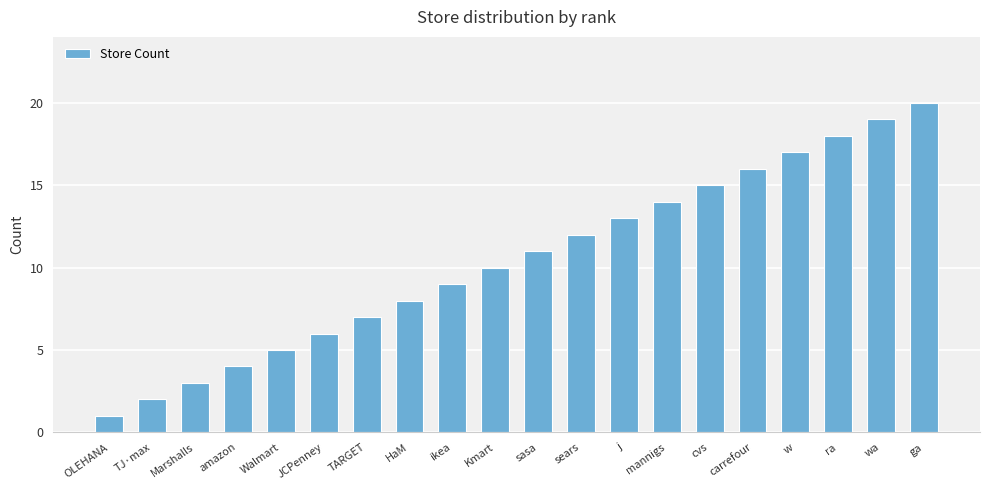

Reading left to right, what are all the values shown in this chart?

OLEHANA=1	TJ·max=2	Marshalls=3	amazon=4	Walmart=5	JCPenney=6	TARGET=7	HaM=8	ikea=9	Kmart=10	sasa=11	sears=12	j=13	mannigs=14	cvs=15	carrefour=16	w=17	ra=18	wa=19	ga=20